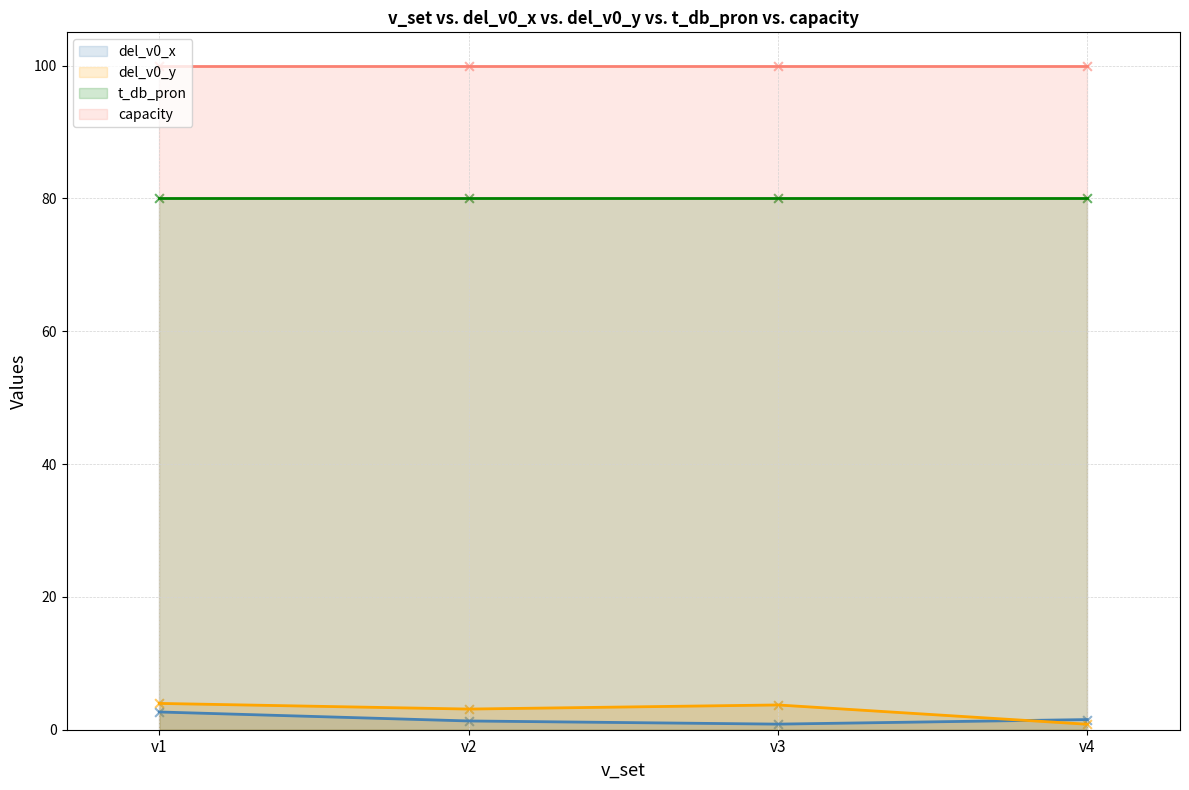

Is the value of del_v0_x at v4 greater than the value of del_v0_y at v1?

No